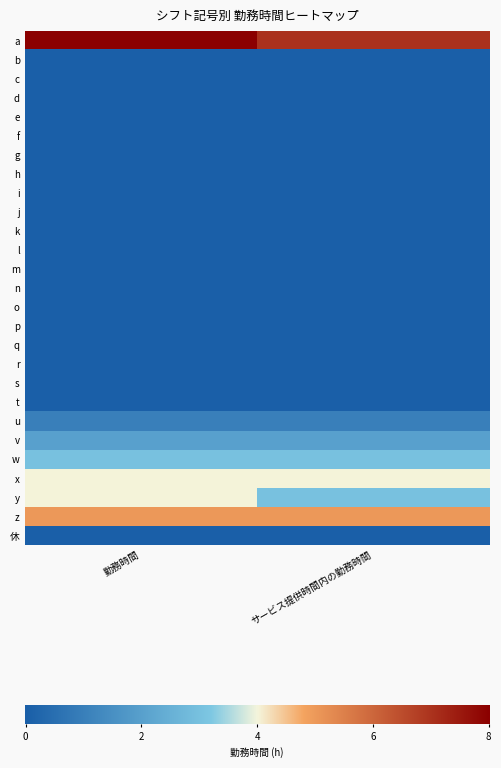

What is the average value of the x series?

4